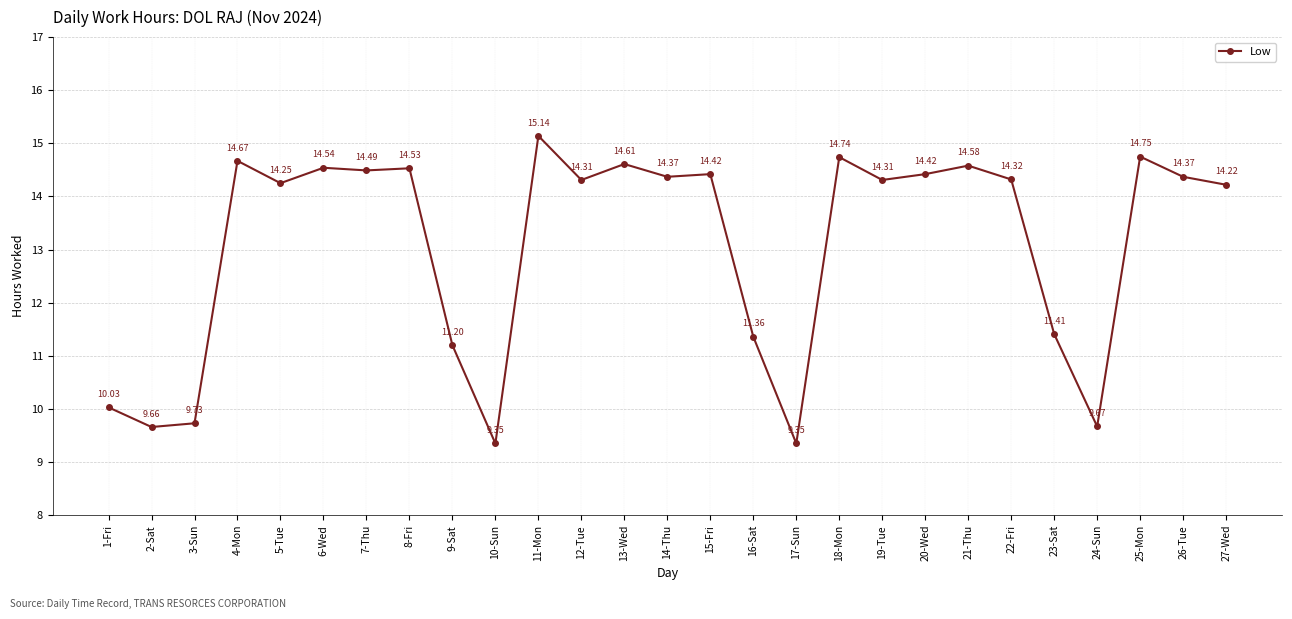

How many interior local valleys (lower than both neighbors) does the data have?

9